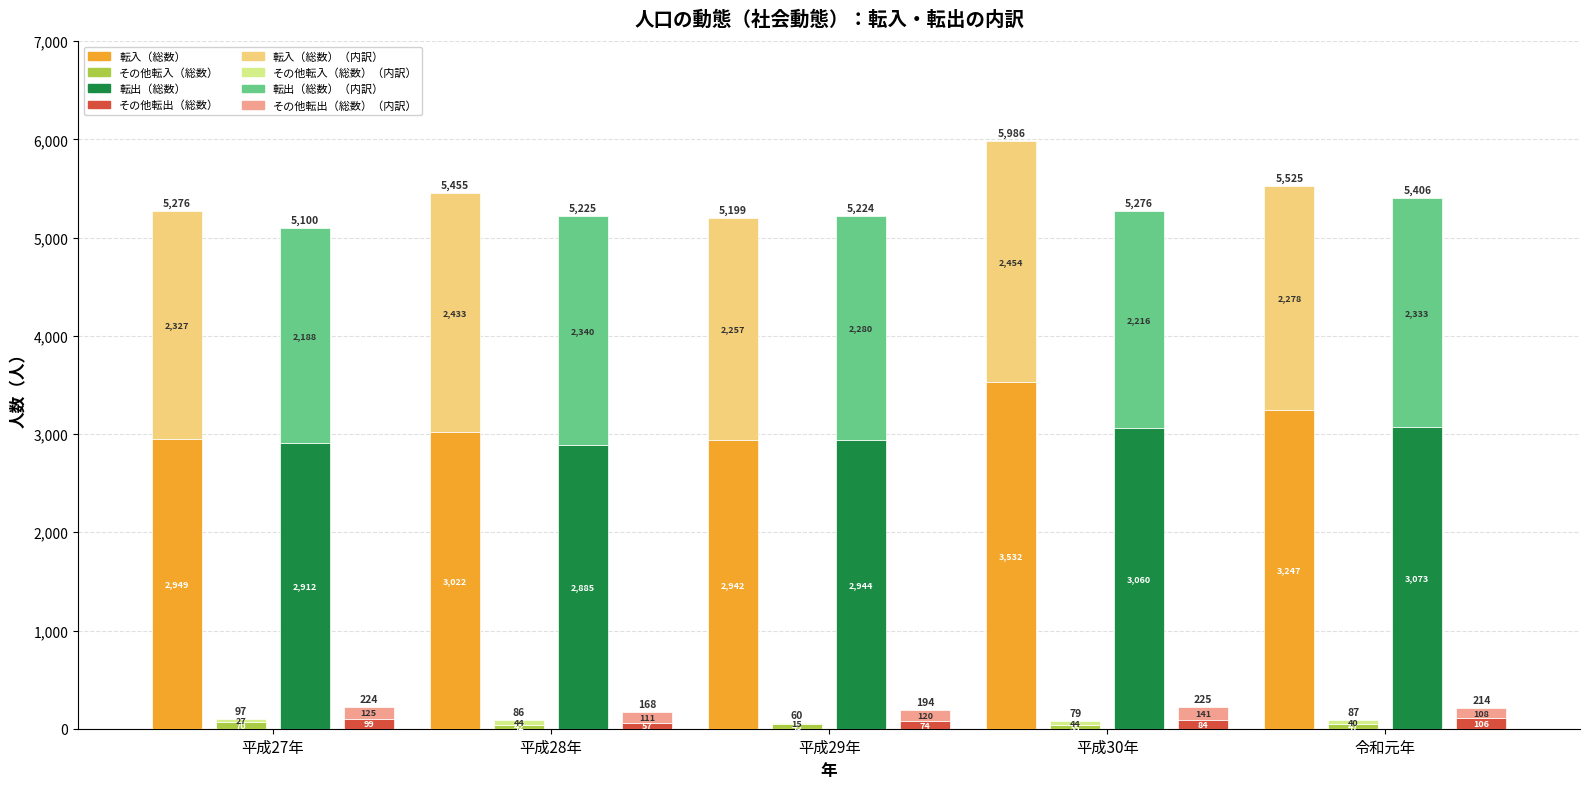

What is the value of the 転入（総数） bar at the 5th from the left?

5525